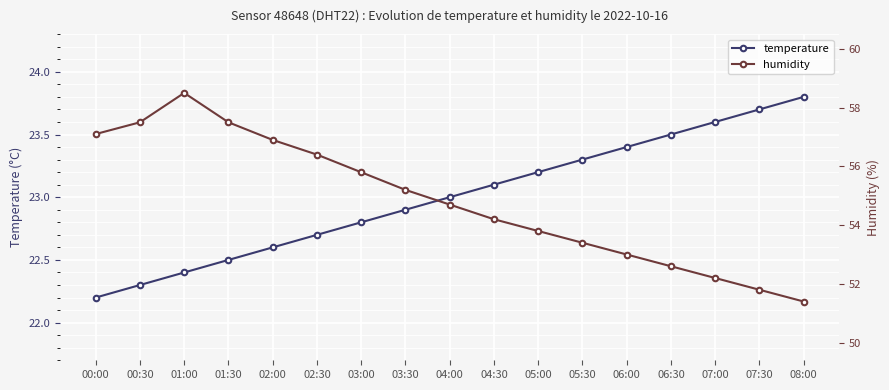

Is the value of temperature at 04:00 greater than the value of humidity at 01:00?

No